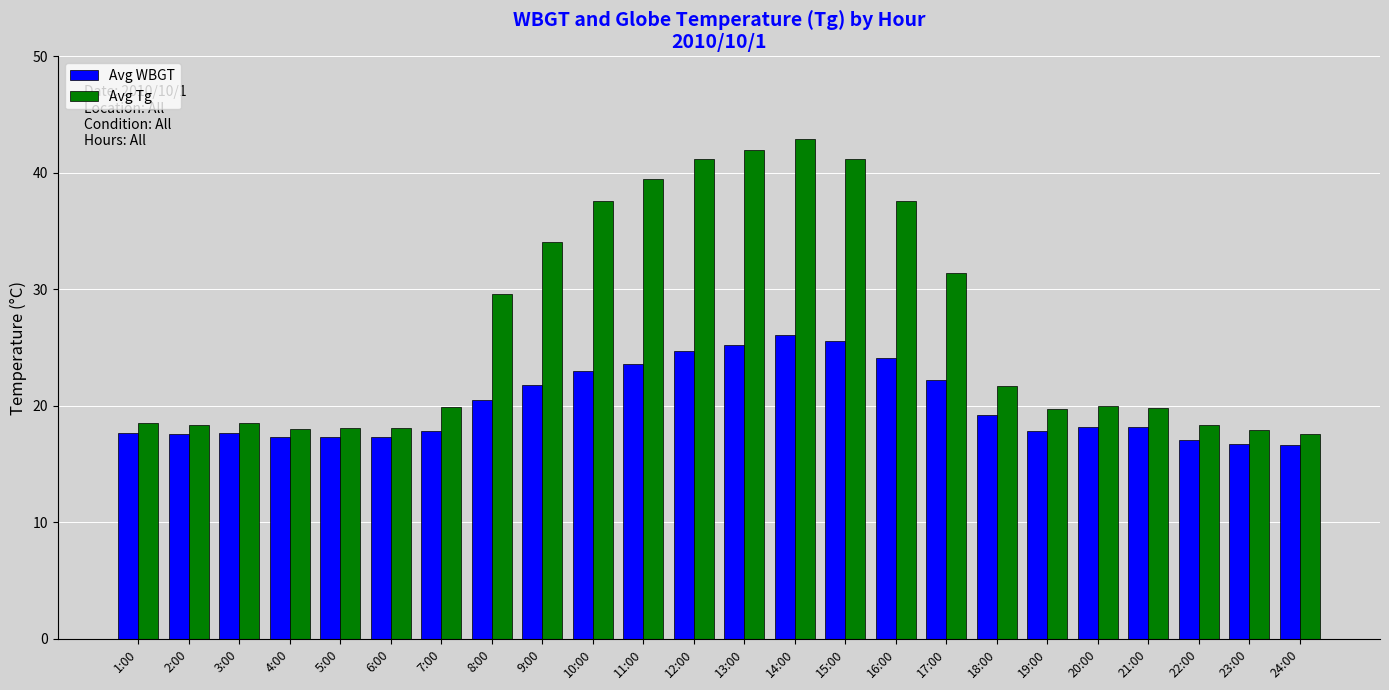

What is the minimum value for Avg WBGT?

16.6